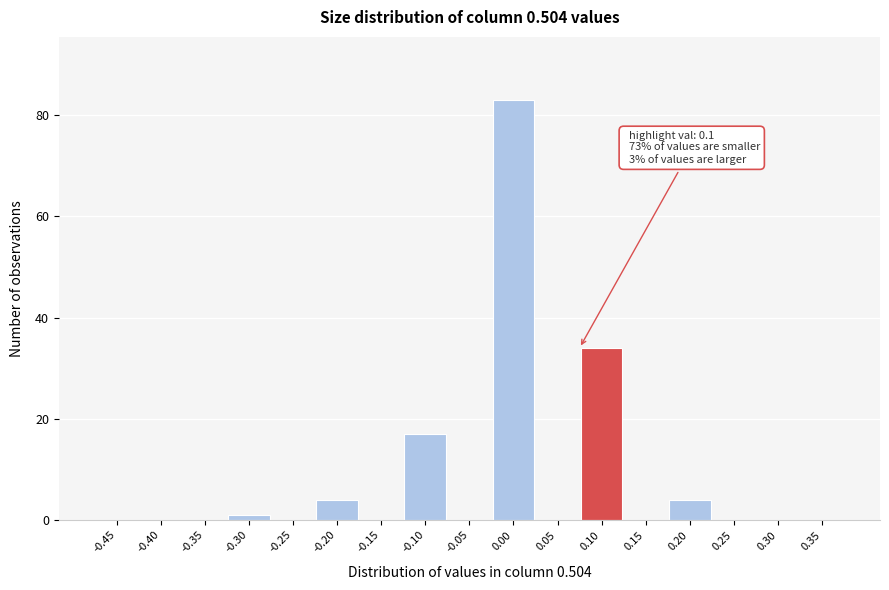

Reading left to right, list all the values displayed in this chart.

-0.45=0	-0.40=0	-0.35=0	-0.30=1	-0.25=0	-0.20=4	-0.15=0	-0.10=17	-0.05=0	0.00=83	0.05=0	0.10=34	0.15=0	0.20=4	0.25=0	0.30=0	0.35=0